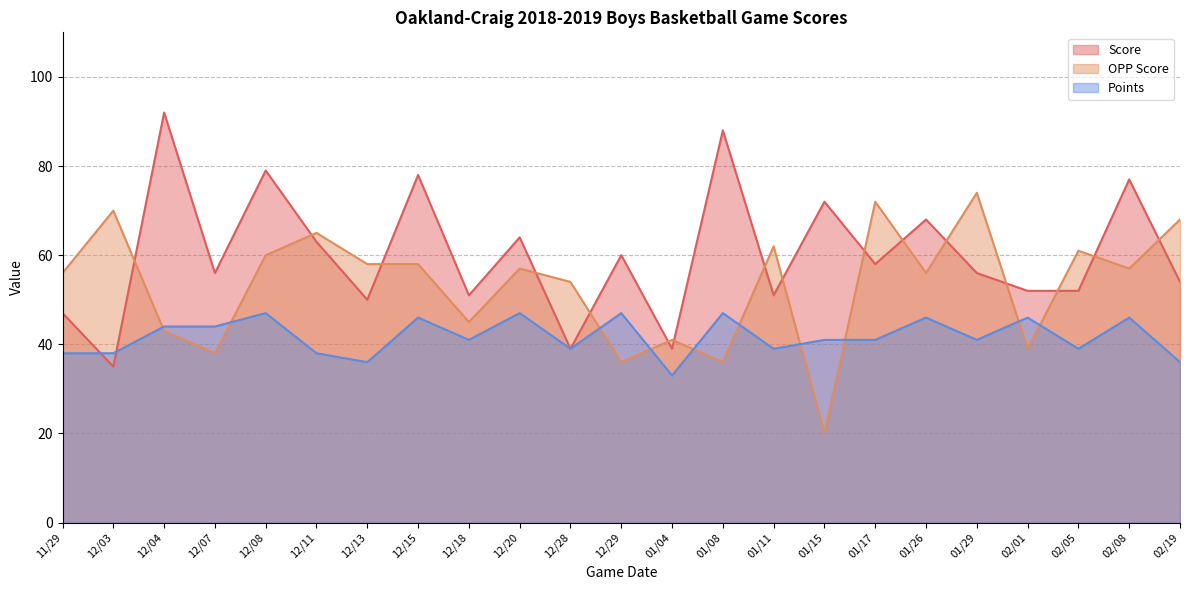

At how many categories does at least one series exceed 68?

9